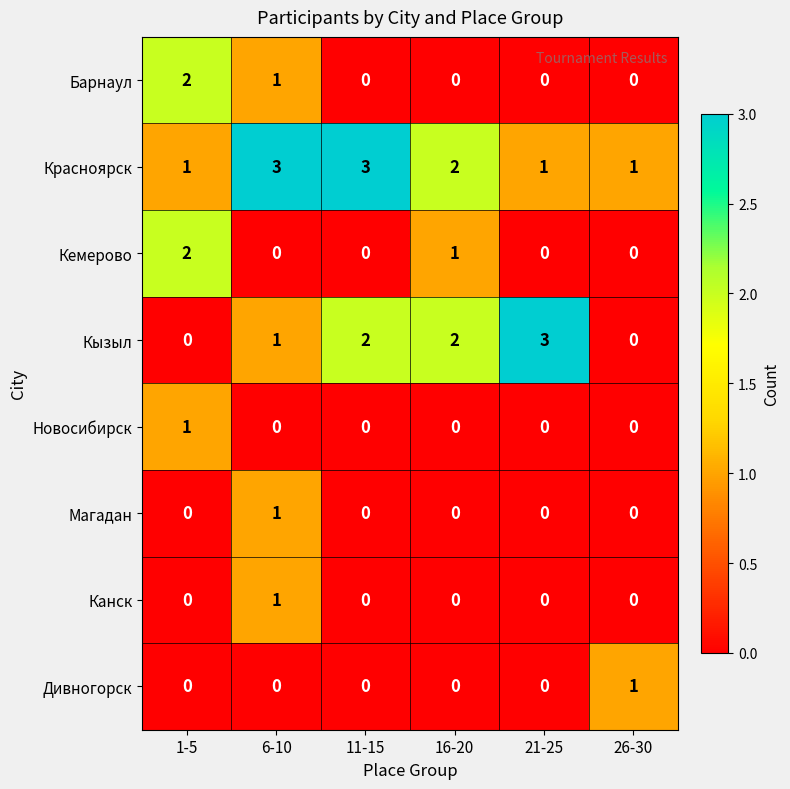

What is the greatest value displayed?

3